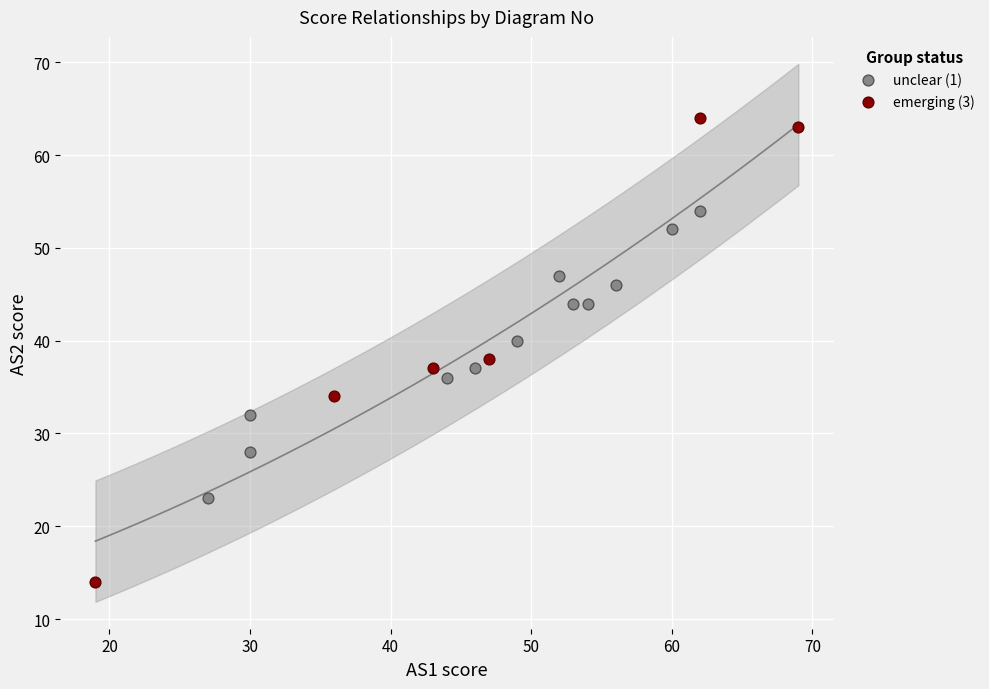

Which series has the largest Y range (max minus min)?

emerging (3)